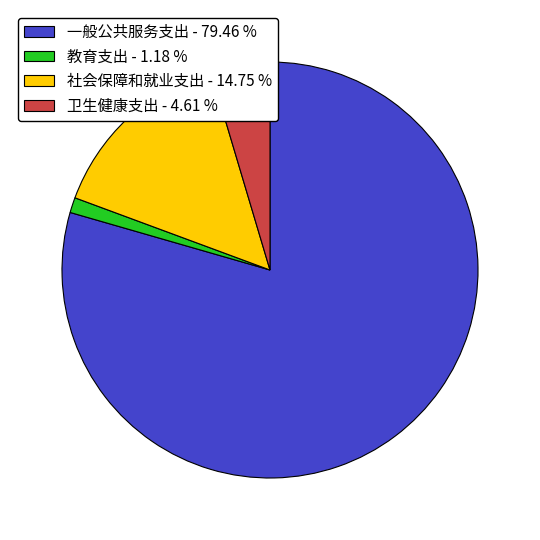

What is the ratio of the value at 教育支出 - 1.18 % to the value at 卫生健康支出 - 4.61 %?

0.3